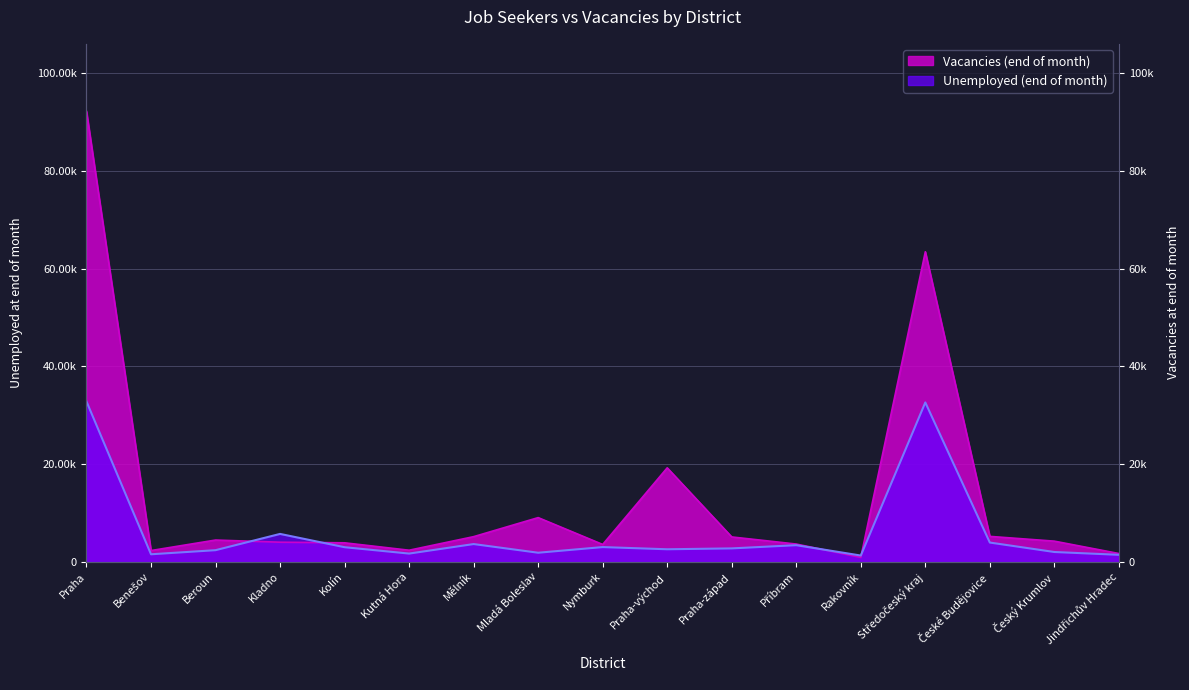

How many lines are shown in the chart?

2